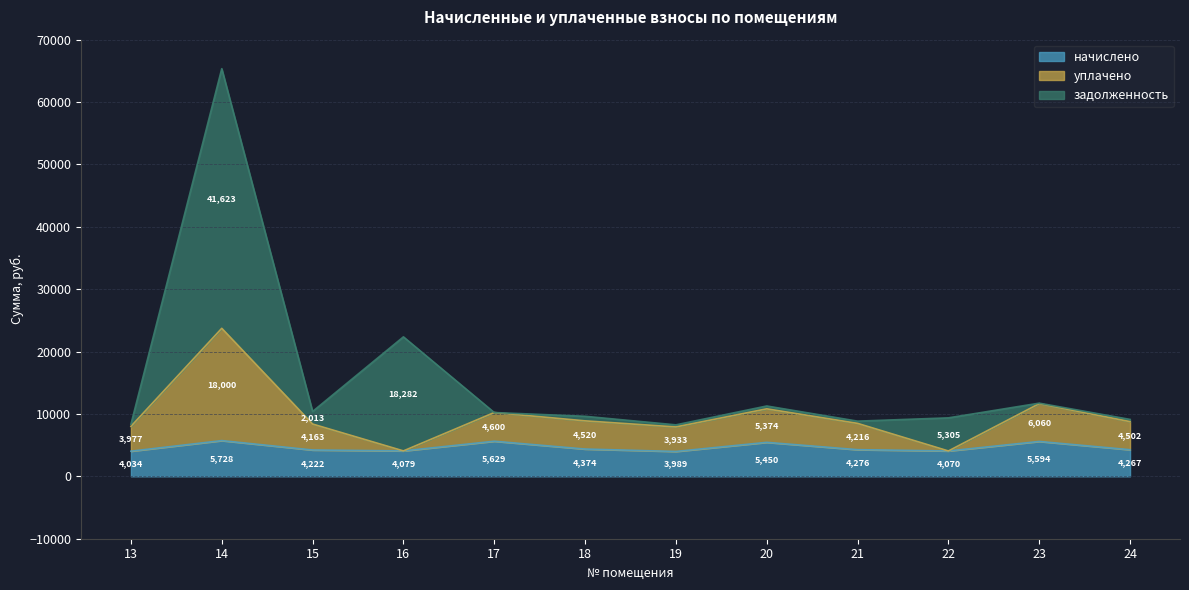

True or false: начислено has a value of 1223.2 at 19.

False